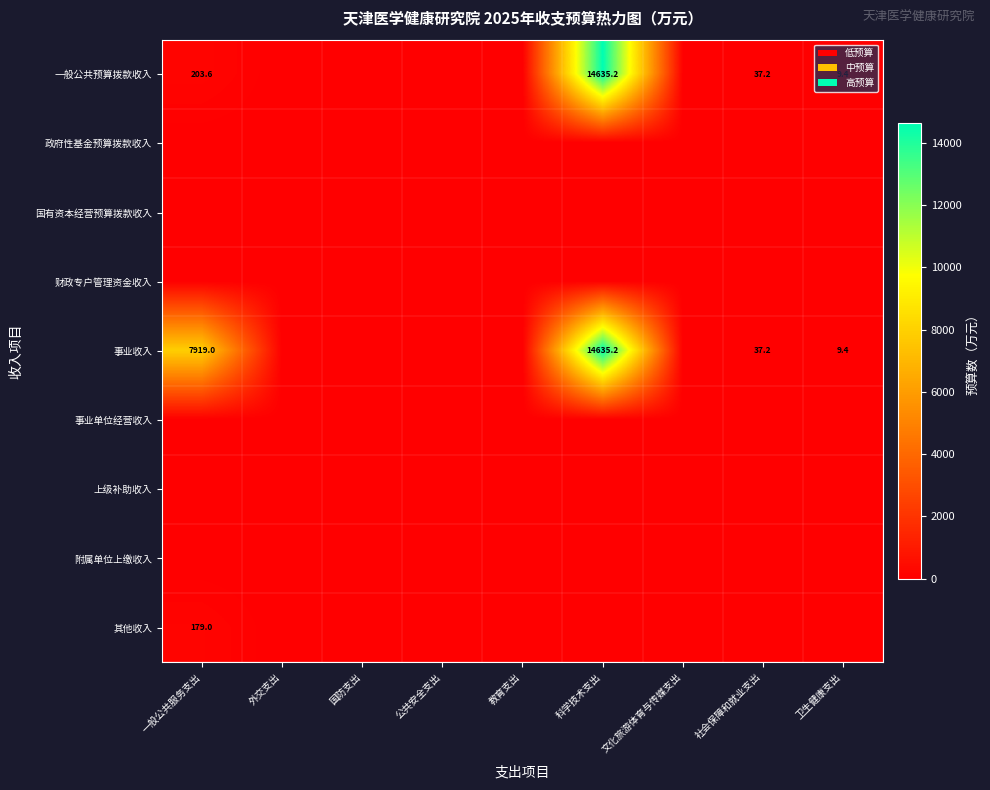

How many series are shown in this chart?

9